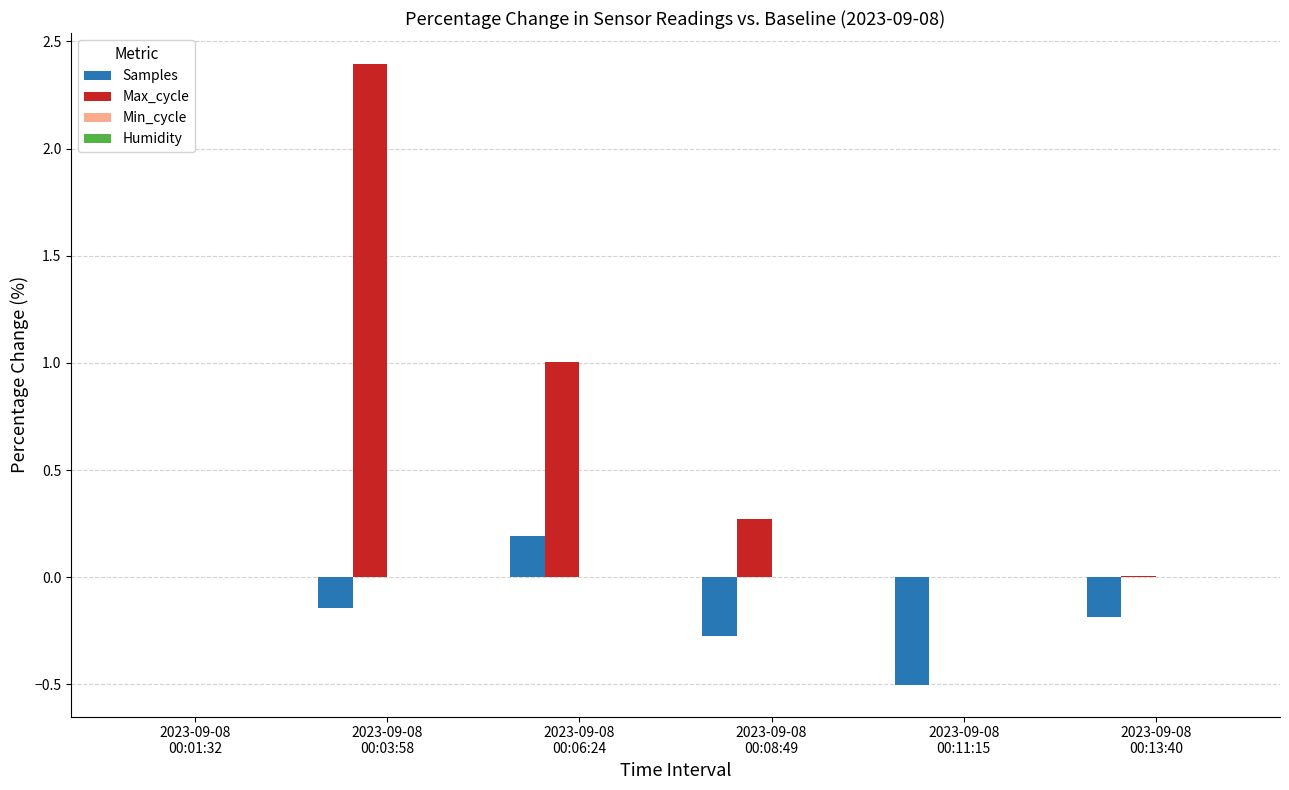

What is the sum of all Max_cycle values?

3.7